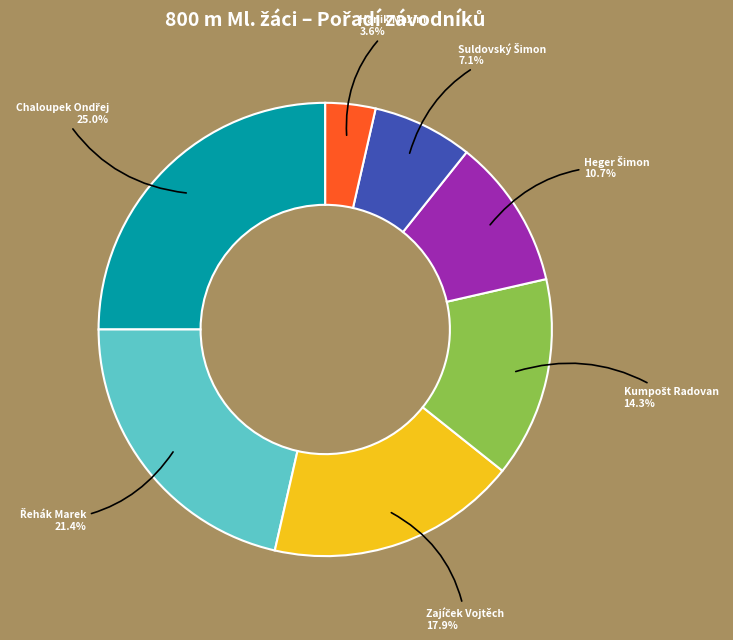

What portion of the pie excludes Hanik Maxim?

96.4%